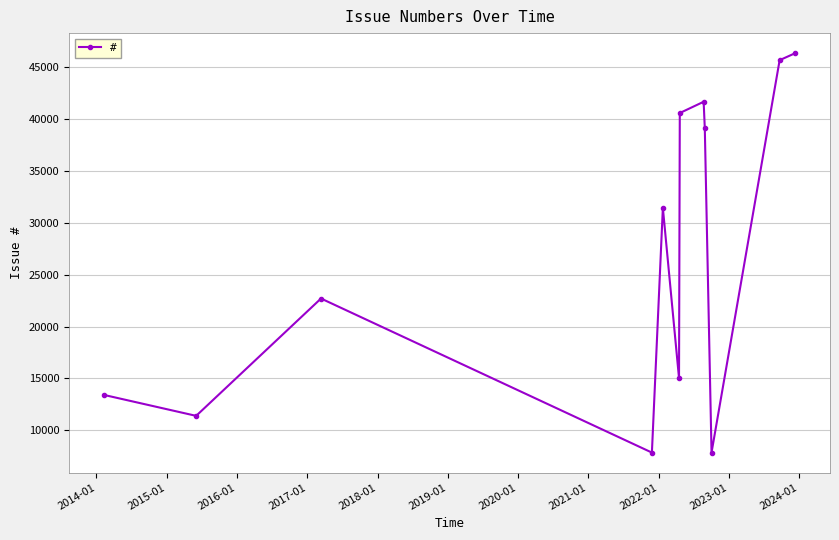

What is the smallest value displayed?

7859